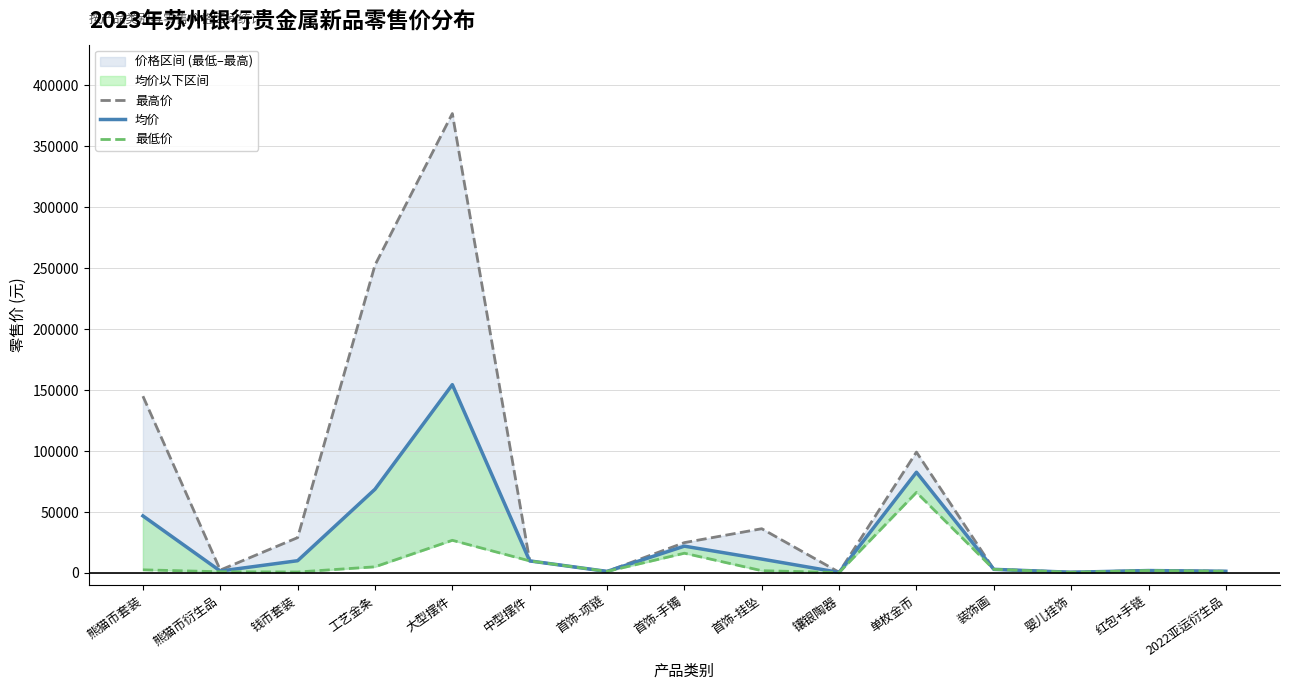

What is the greatest value displayed?

376800.0